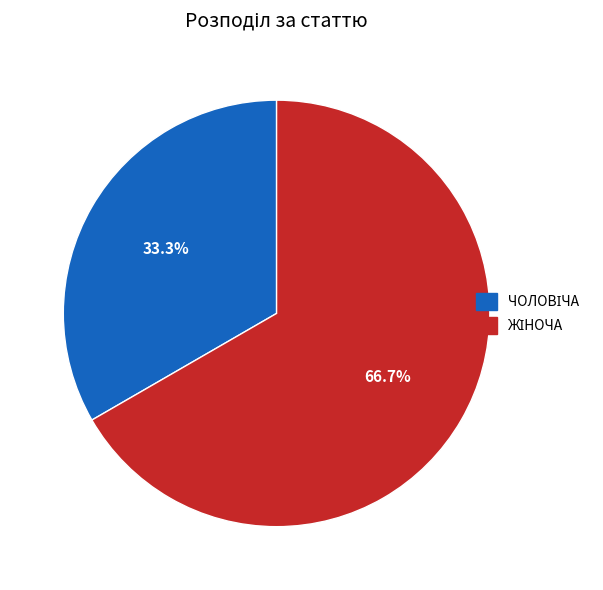

Does any single category account for the majority?

Yes